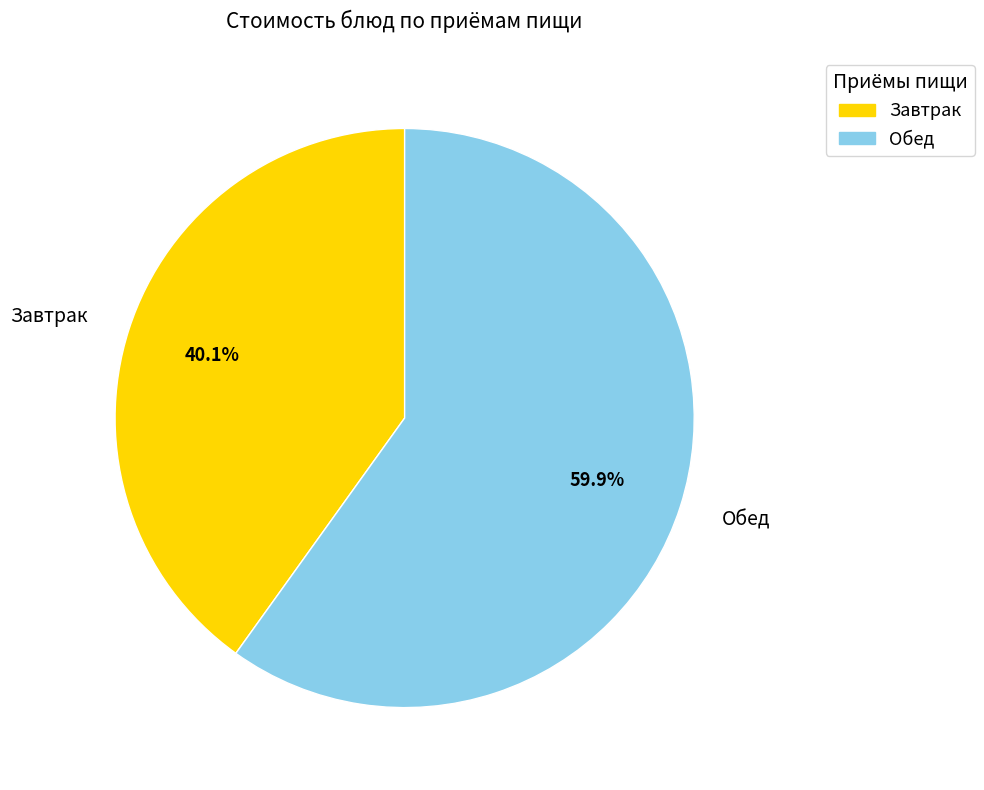

To the nearest percent, what is the difference between the largest and smallest slice percentages?

20%